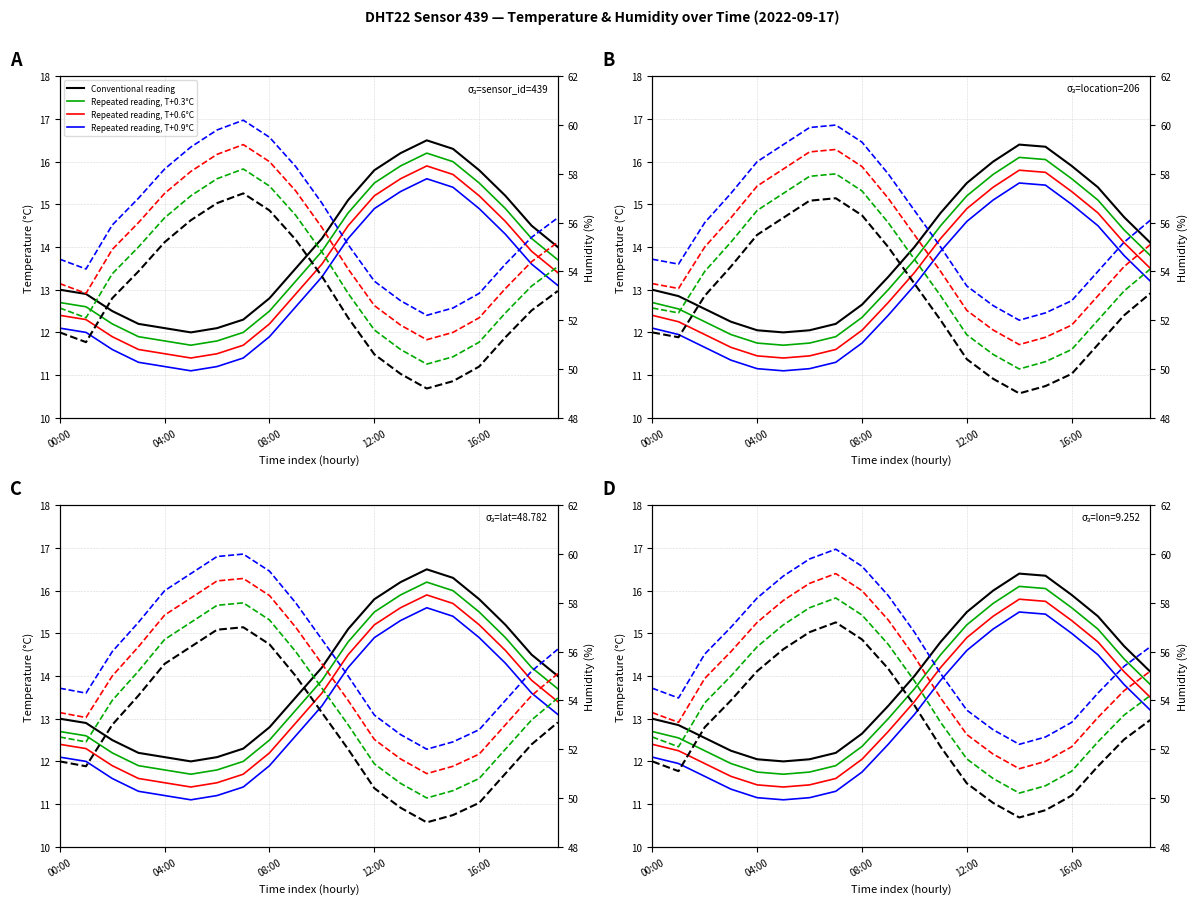

How many data points in hum_smooth are less than 53?

10